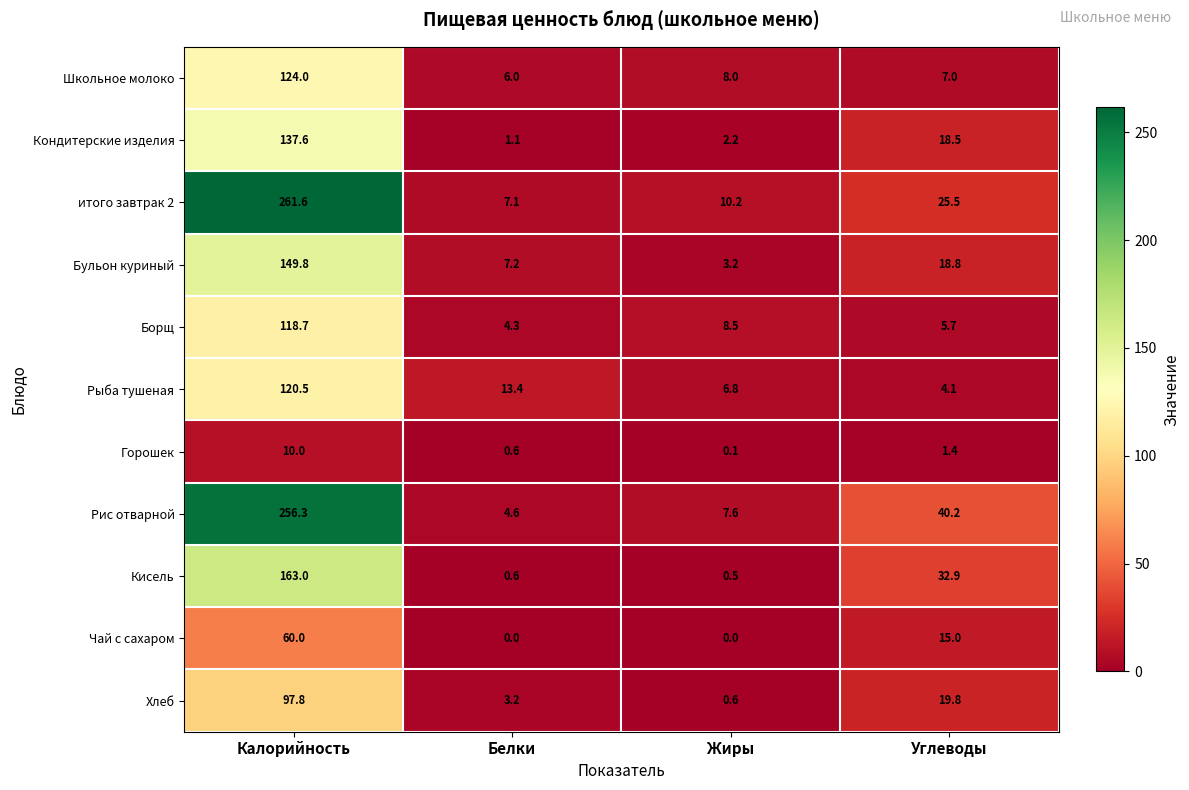

What is the difference between the maximum and minimum values in the итого завтрак 2 series?

254.5